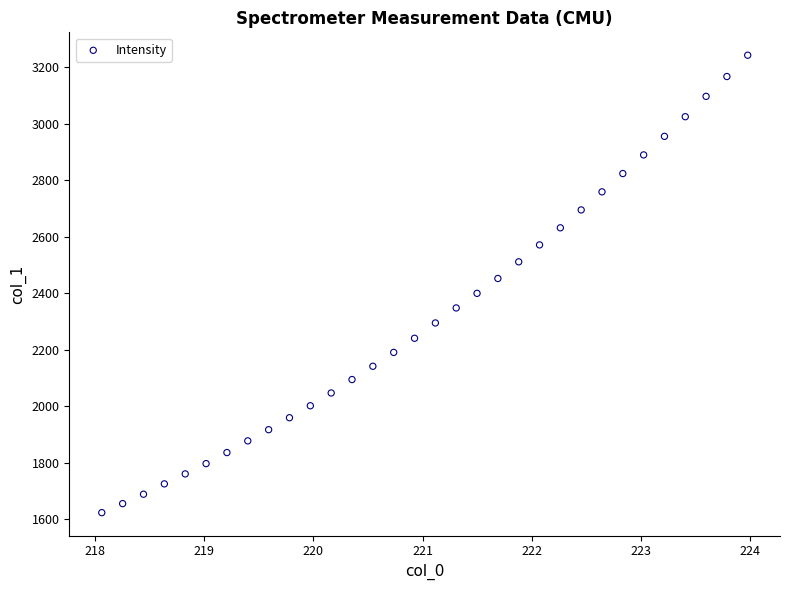

What is the range of X values (max minus min)?

5.9